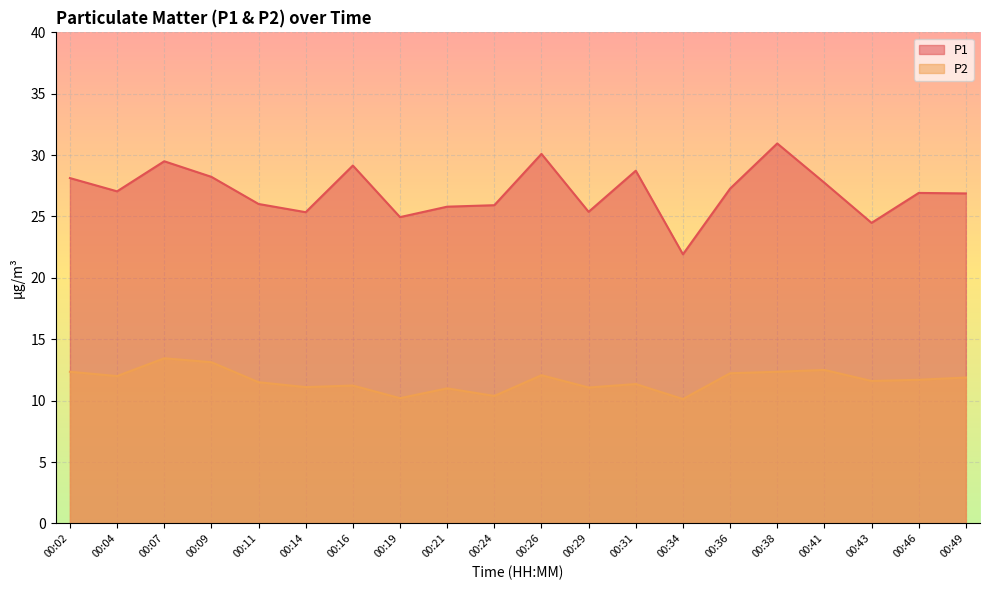

The value of P2 at 00:14 is 5.7. True or false?

False